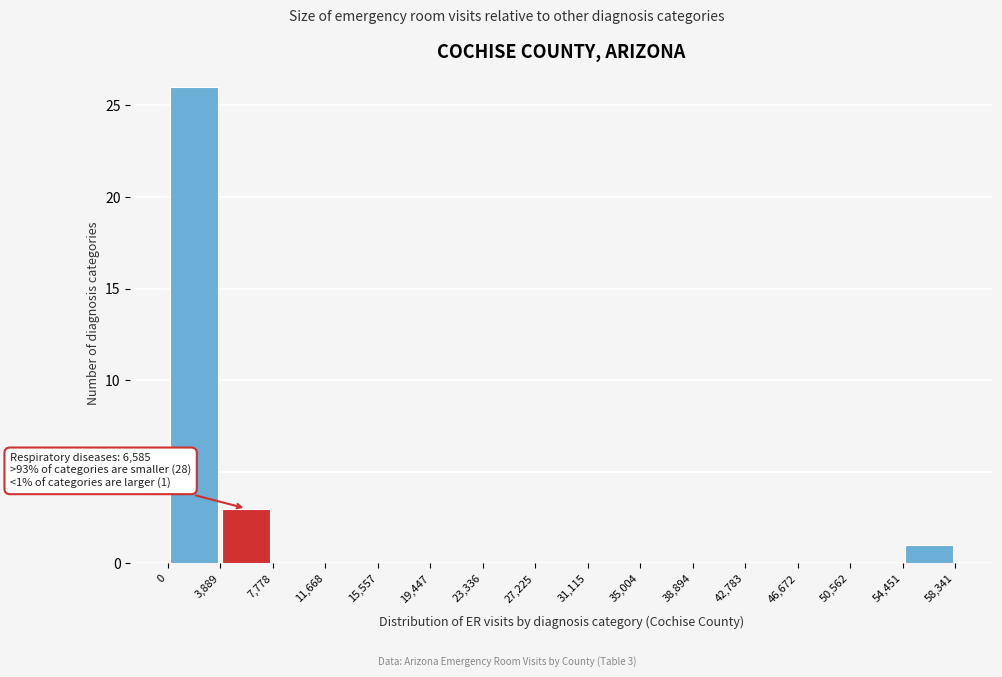

Over which range of the x-axis is the bar tallest?

0 to 3,889